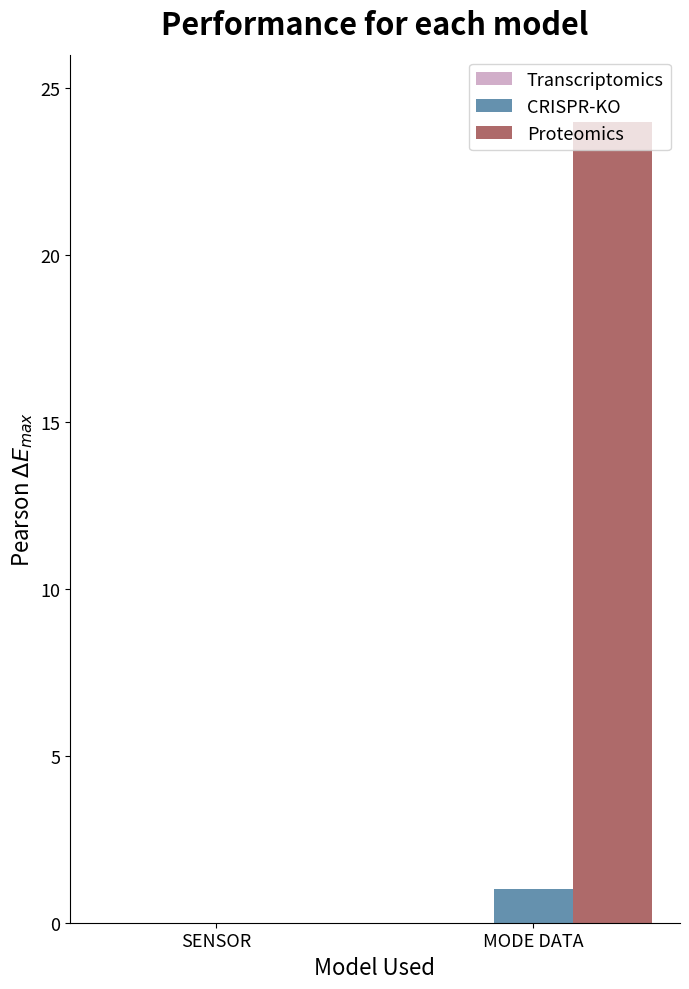

Does the chart contain stacked bars?

No